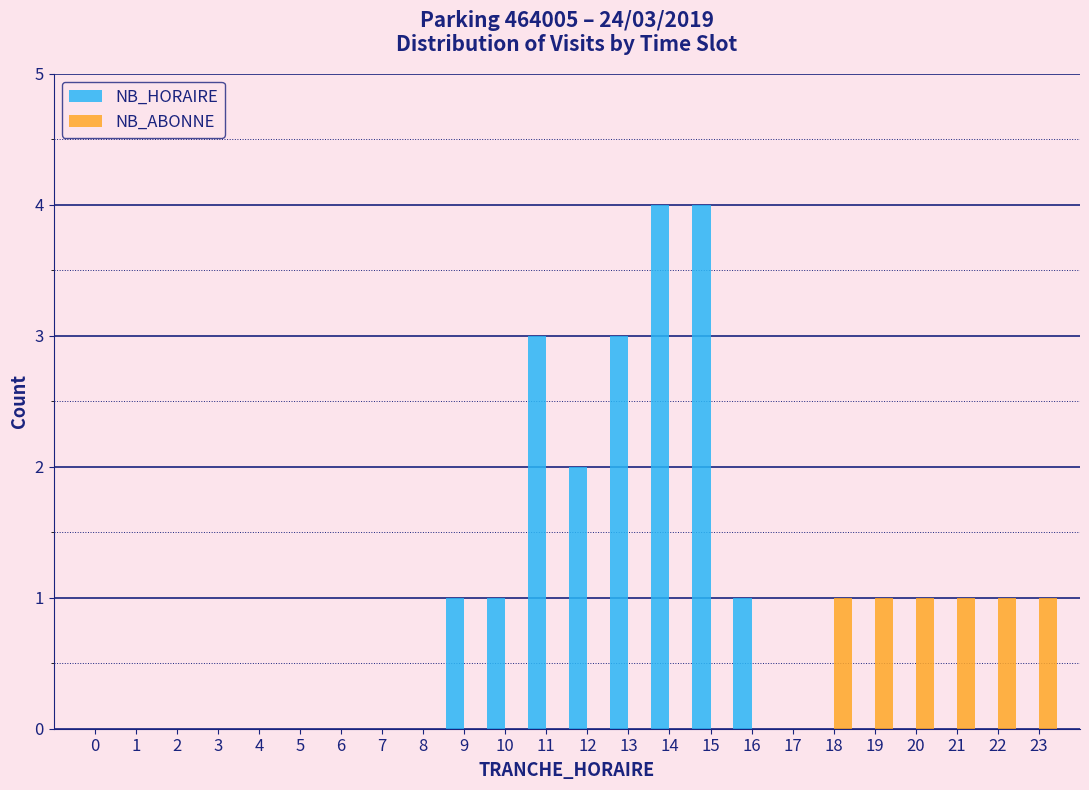

The NB_HORAIRE series shows 2 at 14. True or false?

False